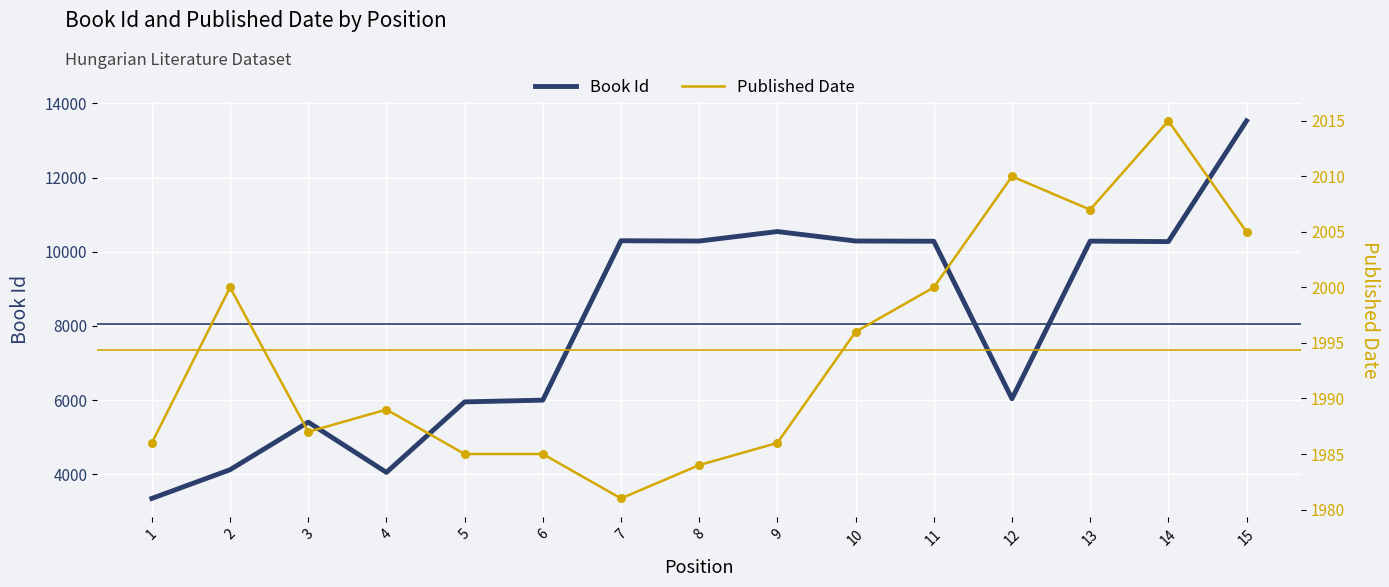

What are all the series names shown in the legend?

Book Id, Published Date